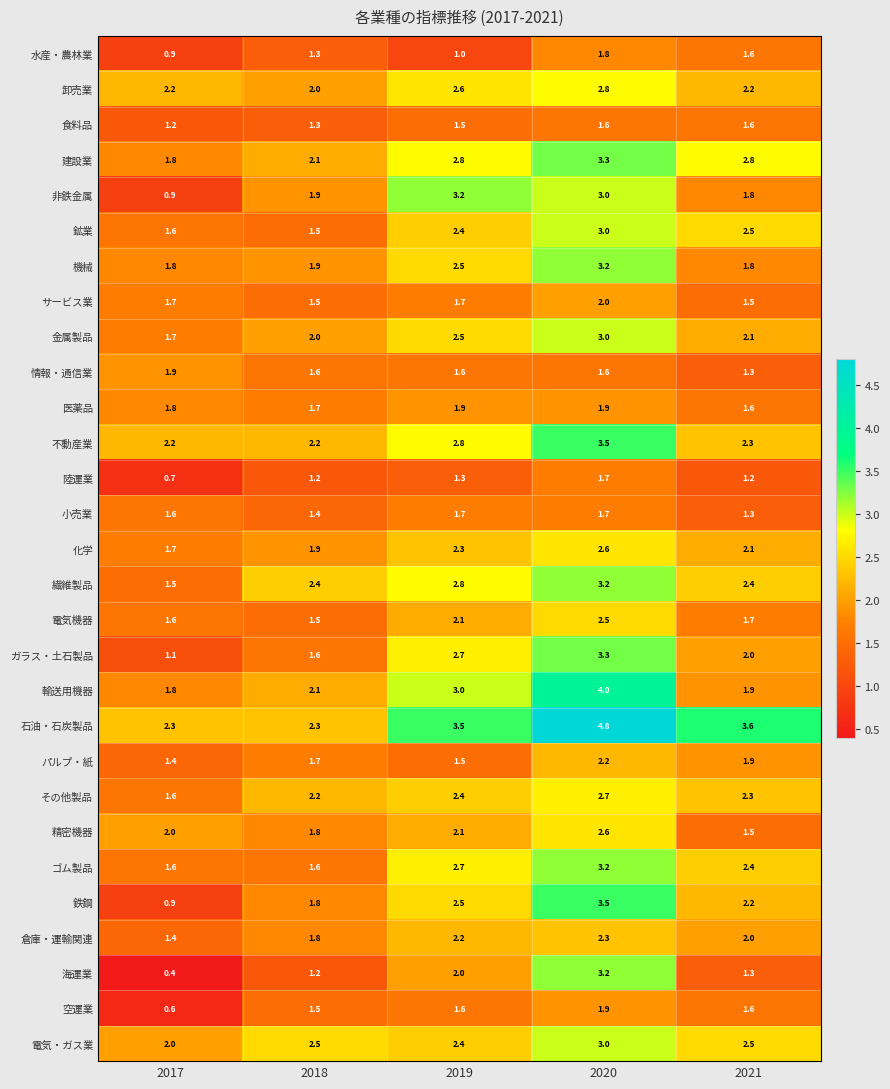

What is the total value across all series at 2021?

57.0